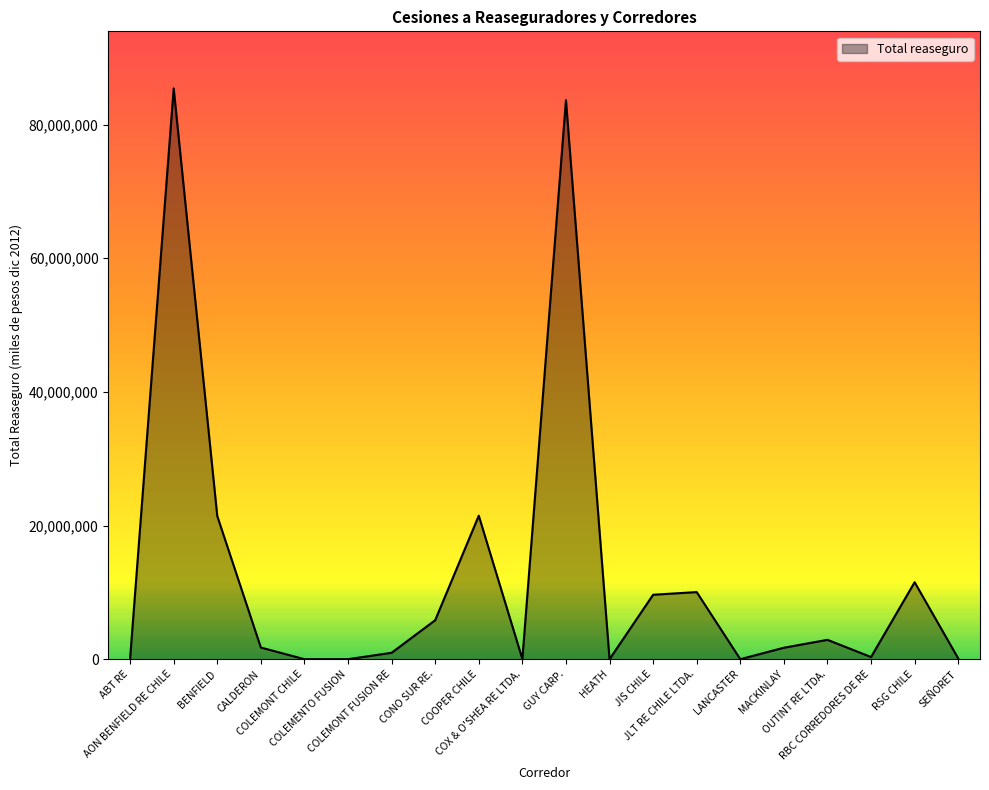

What is the change in value from CALDERON to RBC CORREDORES DE RE?

-1420551